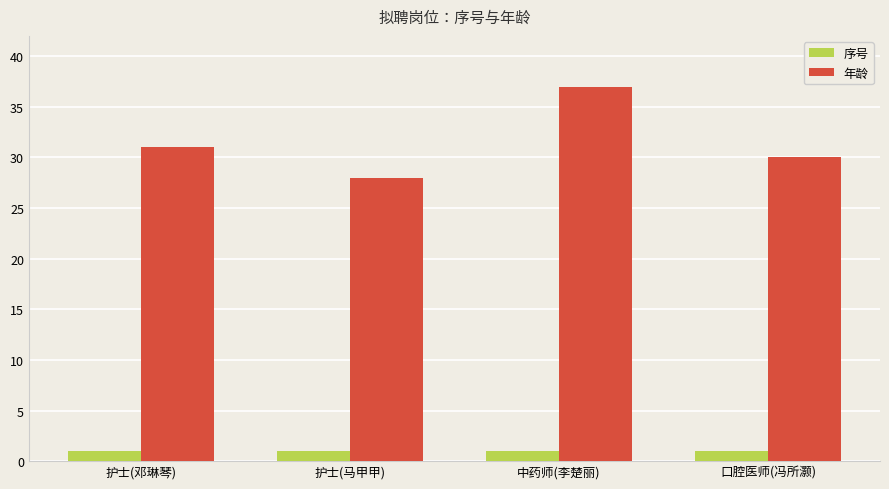

What is the total value across all series at 口腔医师(冯所灏)?

31